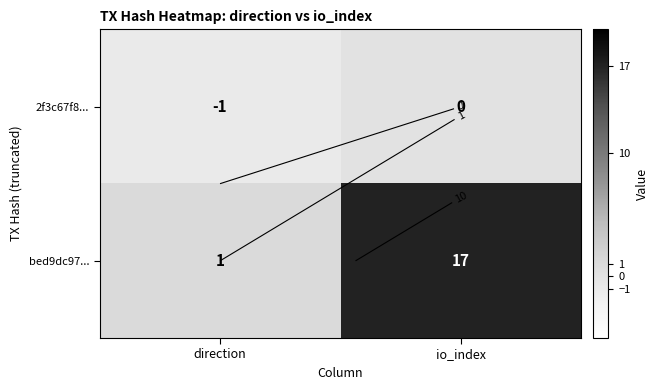

At which category does the chart reach its peak across all series?

io_index